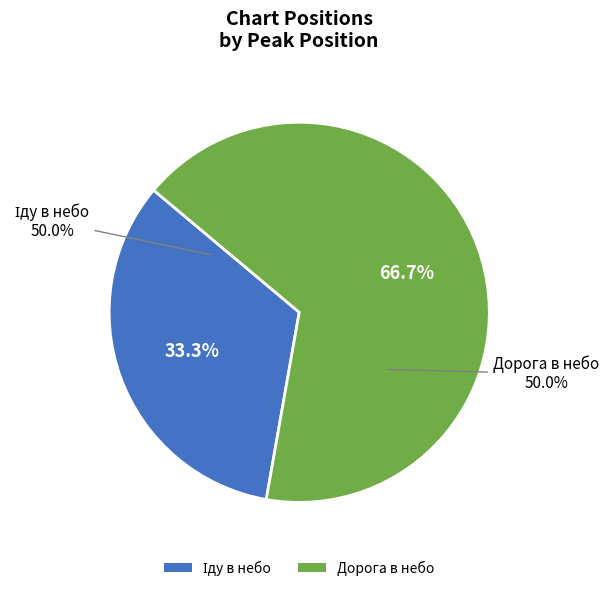

Do 1 and 2 together represent more than half of the pie?

Yes